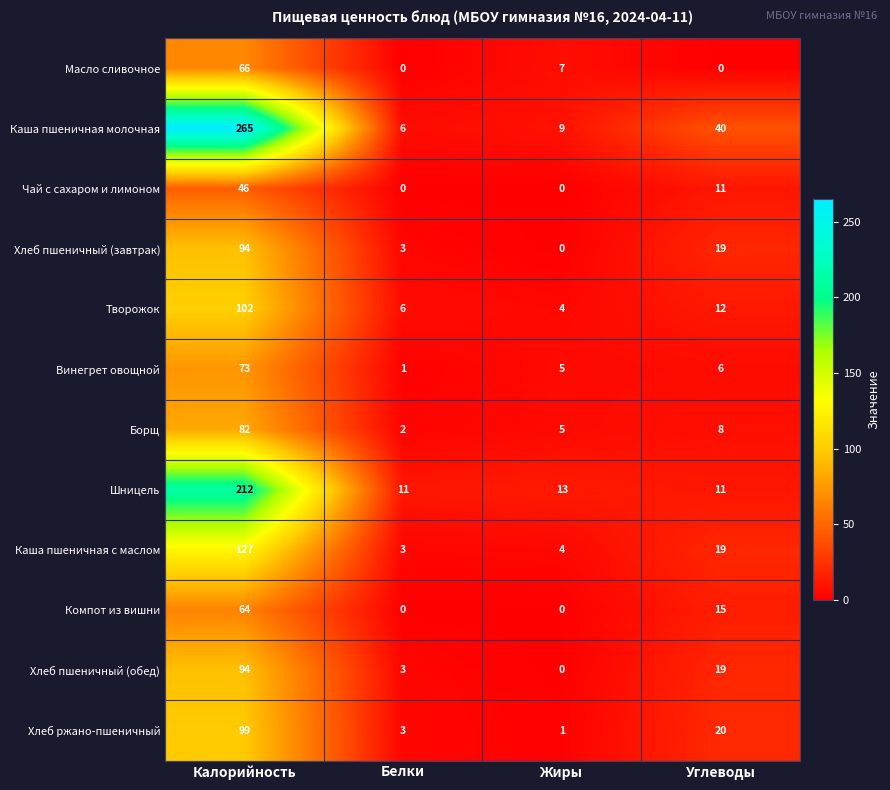

Which series has the largest total across all categories?

Каша пшеничная молочная